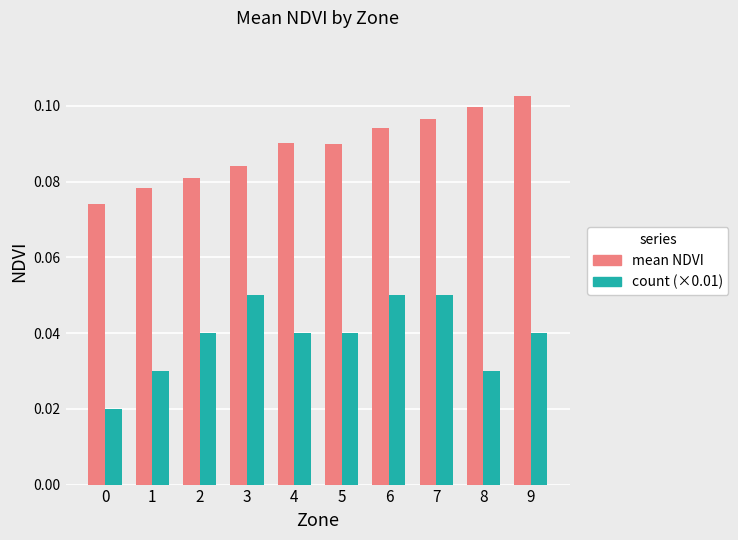

Does the chart contain stacked bars?

No